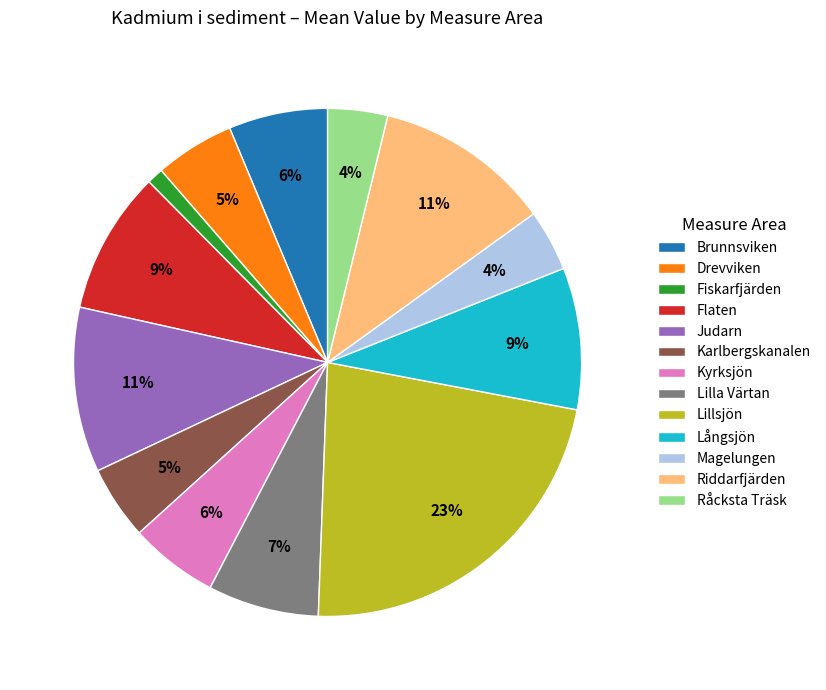

How many slices are in this pie chart?

13